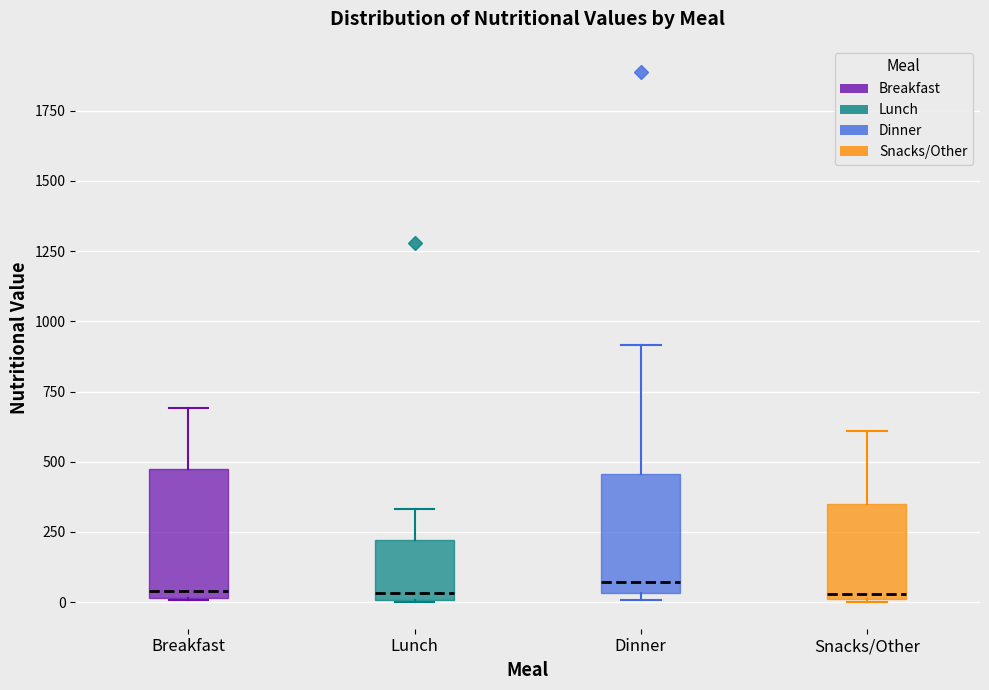

Reading left to right, transcribe this box plot: for each box, give where its median line is, the range the box spans, and where its two whiskers end, as read against the y-axis. The values are not printed on the chart, so give them approximately, as read against the axis.

Breakfast: median 50, box 0 to 450, whiskers 0 to 700
Lunch: median 50, box 0 to 200, whiskers 0 to 350
Dinner: median 50 (just above the box's lower edge), box 50 to 450, whiskers 0 to 900
Snacks/Other: median 50, box 0 to 350, whiskers 0 to 600